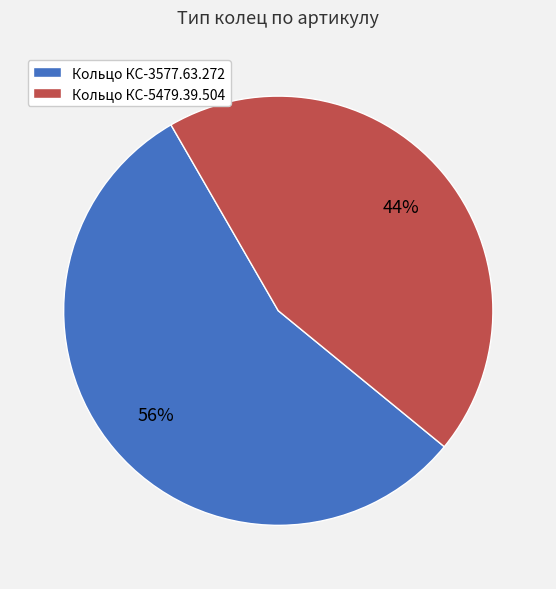

What percentage is the Кольцо КС-5479.39.504 slice, to the nearest percent?

44%